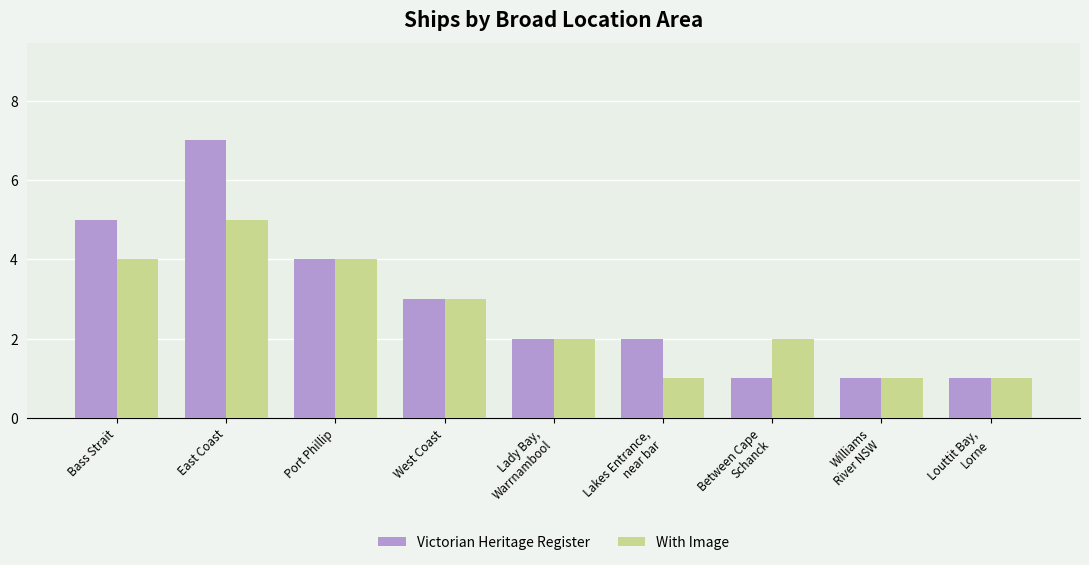

Rank the series by their maximum value, from lowest to highest.

With Image, Victorian Heritage Register